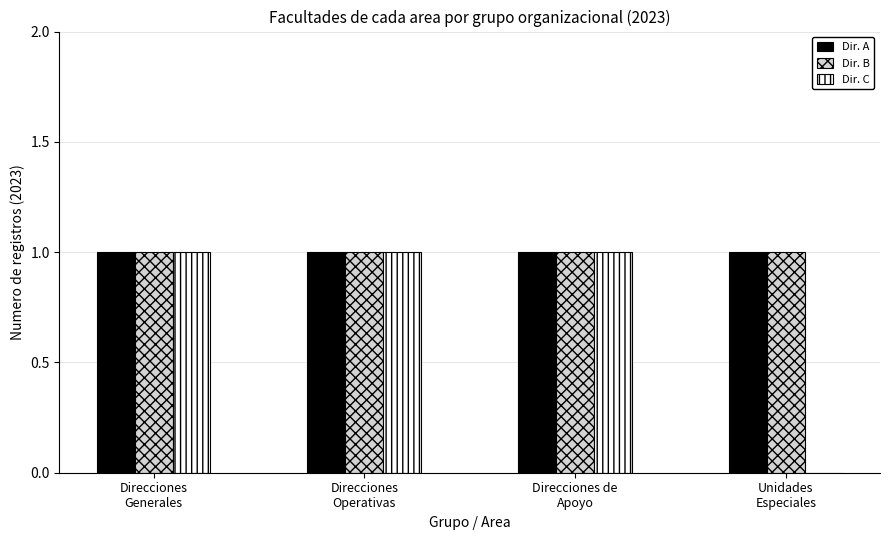

What is the sum of all Dir. A values?

4